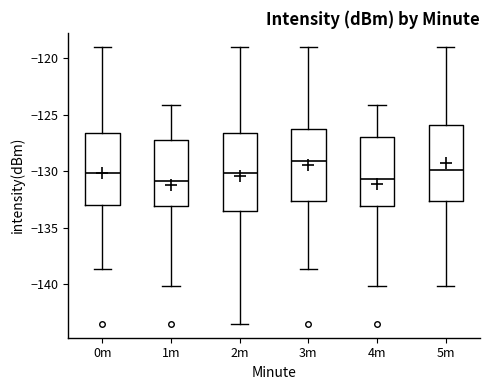

Reading left to right, read every box against the y-axis: the position of its median line, the range the box covers, and the ends of its whiskers. The values are not printed on the chart, so give them approximately, as read against the axis.

0m: median -130.0, box -133.0 to -126.5, whiskers -138.5 to -119.0
1m: median -131.0, box -133.0 to -127.0, whiskers -140.0 to -124.0
2m: median -130.0, box -133.5 to -126.5, whiskers -143.5 to -119.0
3m: median -129.0, box -132.5 to -126.0, whiskers -138.5 to -119.0
4m: median -130.5, box -133.0 to -127.0, whiskers -140.0 to -124.0
5m: median -130.0, box -132.5 to -126.0, whiskers -140.0 to -119.0